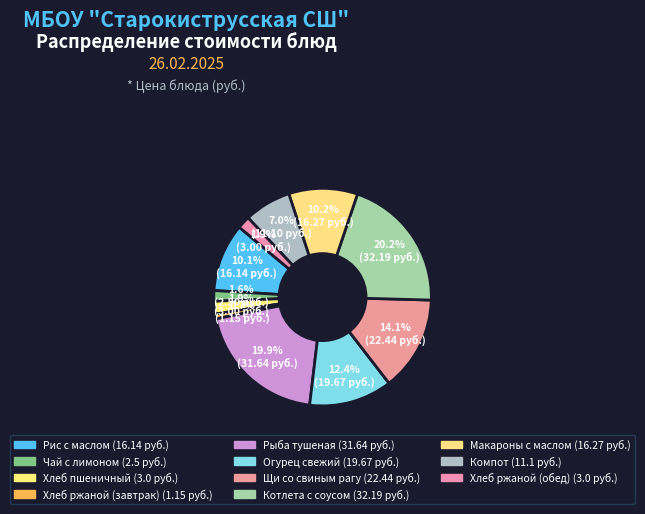

Between Котлета с соусом and Компот, which is larger?

Котлета с соусом